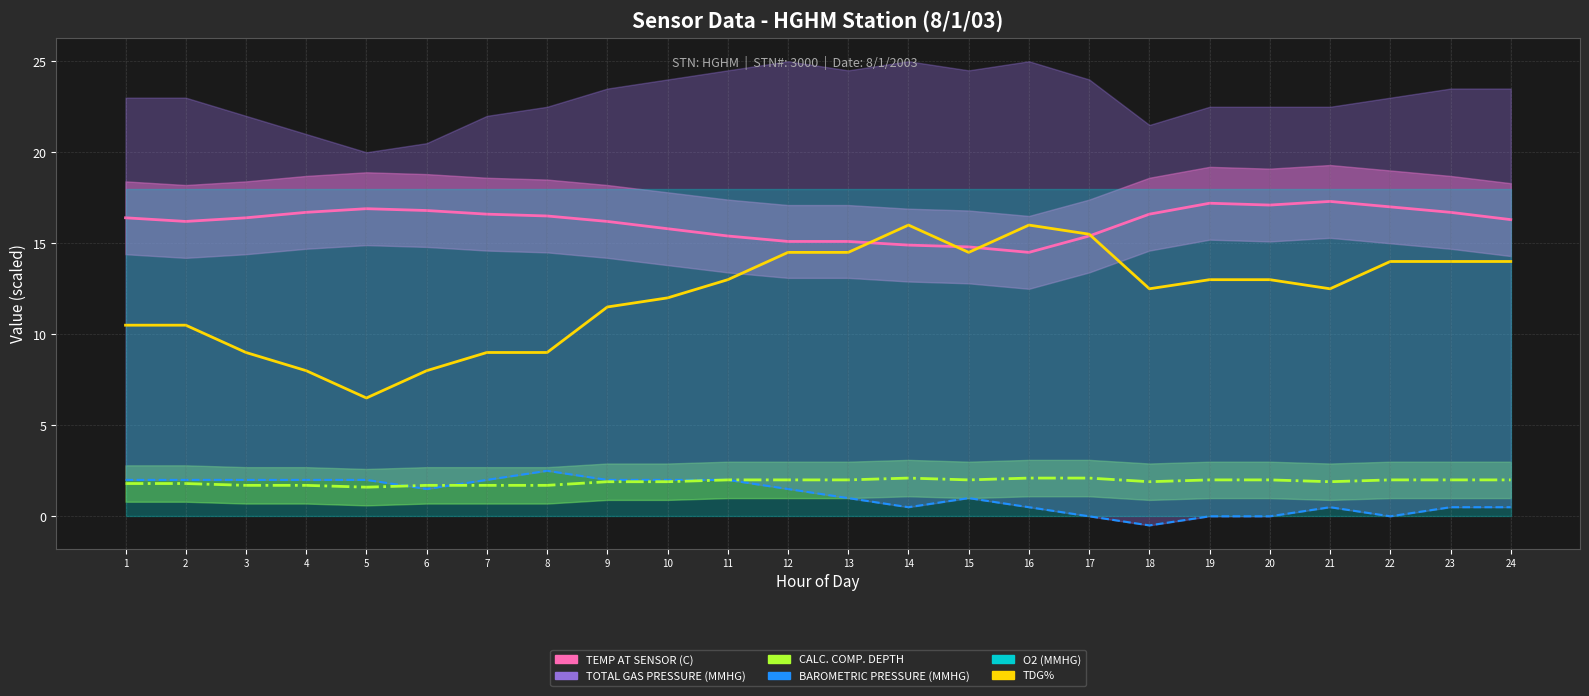

At which label is BAROMETRIC PRESSURE (MMHG) closest to 1?

13